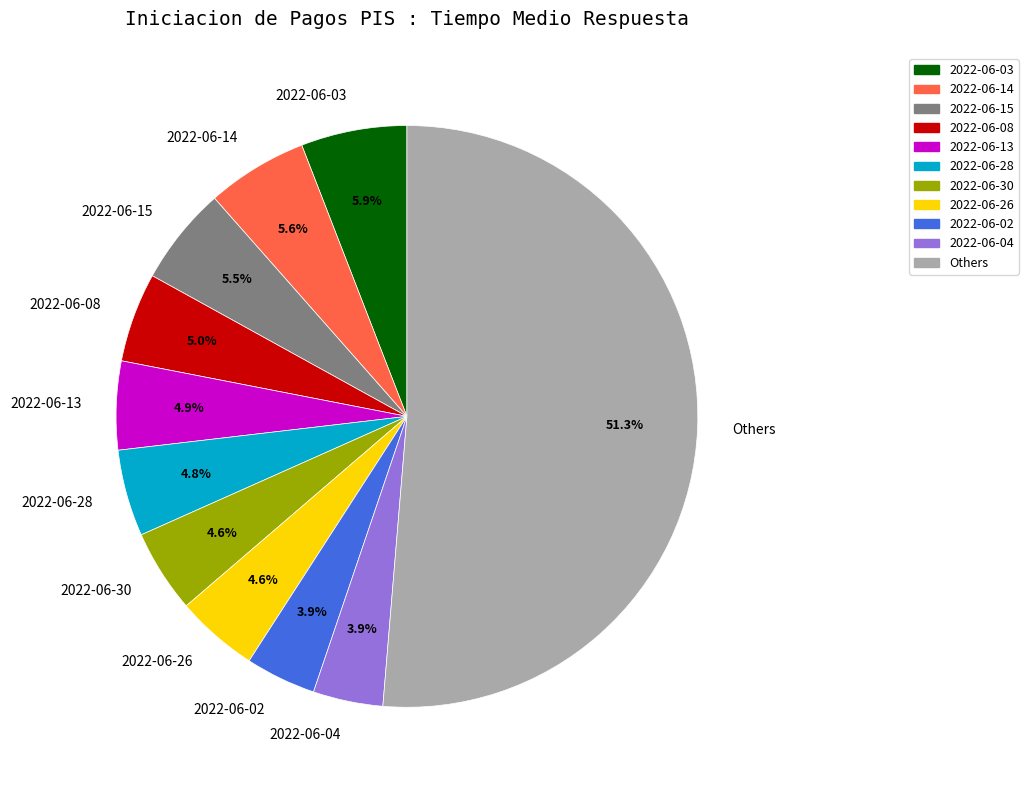

What is the largest slice in the pie chart?

Others